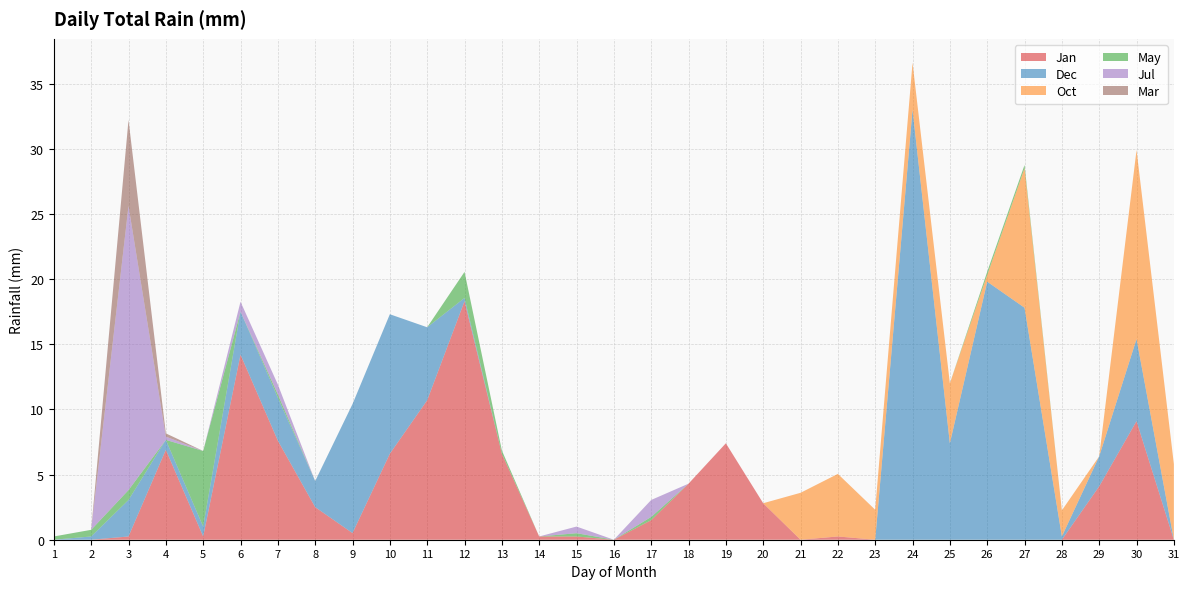

Reading left to right, what are all the values shown in this chart?

Jan: 1=0.0	2=0.0	3=0.2	4=6.9	5=0.2	6=14.2	7=7.6	8=2.5	9=0.5	10=6.6	11=10.7	12=18.3	13=6.6	14=0.2	15=0.2	16=0.0	17=1.5	18=4.3	19=7.4	20=2.8	21=0.0	22=0.2	23=0.0	24=0.0	25=0.0	26=0.0	27=0.0	28=0.0	29=4.1	30=9.1	31=0.0
Dec: 1=0.0	2=0.2	3=2.8	4=0.8	5=0.8	6=3.3	7=3.3	8=2.0	9=9.9	10=10.7	11=5.6	12=0.2	13=0.0	14=0.0	15=0.0	16=0.0	17=0.0	18=0.0	19=0.0	20=0.0	21=0.0	22=0.0	23=0.0	24=33.0	25=7.4	26=19.8	27=17.8	28=0.2	29=2.3	30=6.3	31=0.0
Oct: 1=0.0	2=0.0	3=0.0	4=0.0	5=0.0	6=0.0	7=0.0	8=0.0	9=0.0	10=0.0	11=0.0	12=0.0	13=0.0	14=0.0	15=0.0	16=0.0	17=0.0	18=0.0	19=0.0	20=0.0	21=3.6	22=4.8	23=2.3	24=3.6	25=4.6	26=0.5	27=10.7	28=2.0	29=0.0	30=14.5	31=5.8
May: 1=0.2	2=0.5	3=0.8	4=0.0	5=5.8	6=0.0	7=0.2	8=0.0	9=0.0	10=0.0	11=0.0	12=2.0	13=0.2	14=0.0	15=0.2	16=0.0	17=0.2	18=0.0	19=0.0	20=0.0	21=0.0	22=0.0	23=0.0	24=0.0	25=0.0	26=0.2	27=0.2	28=0.0	29=0.0	30=0.0	31=0.0
Jul: 1=0.0	2=0.0	3=21.8	4=0.2	5=0.0	6=0.8	7=0.8	8=0.0	9=0.0	10=0.0	11=0.0	12=0.0	13=0.0	14=0.0	15=0.5	16=0.0	17=1.3	18=0.0	19=0.0	20=0.0	21=0.0	22=0.0	23=0.0	24=0.0	25=0.0	26=0.0	27=0.0	28=0.0	29=0.0	30=0.0	31=0.0
Mar: 1=0.0	2=0.0	3=6.6	4=0.2	5=0.0	6=0.0	7=0.0	8=0.0	9=0.0	10=0.0	11=0.0	12=0.0	13=0.0	14=0.0	15=0.0	16=0.0	17=0.0	18=0.0	19=0.0	20=0.0	21=0.0	22=0.0	23=0.0	24=0.0	25=0.0	26=0.0	27=0.0	28=0.0	29=0.0	30=0.0	31=0.0